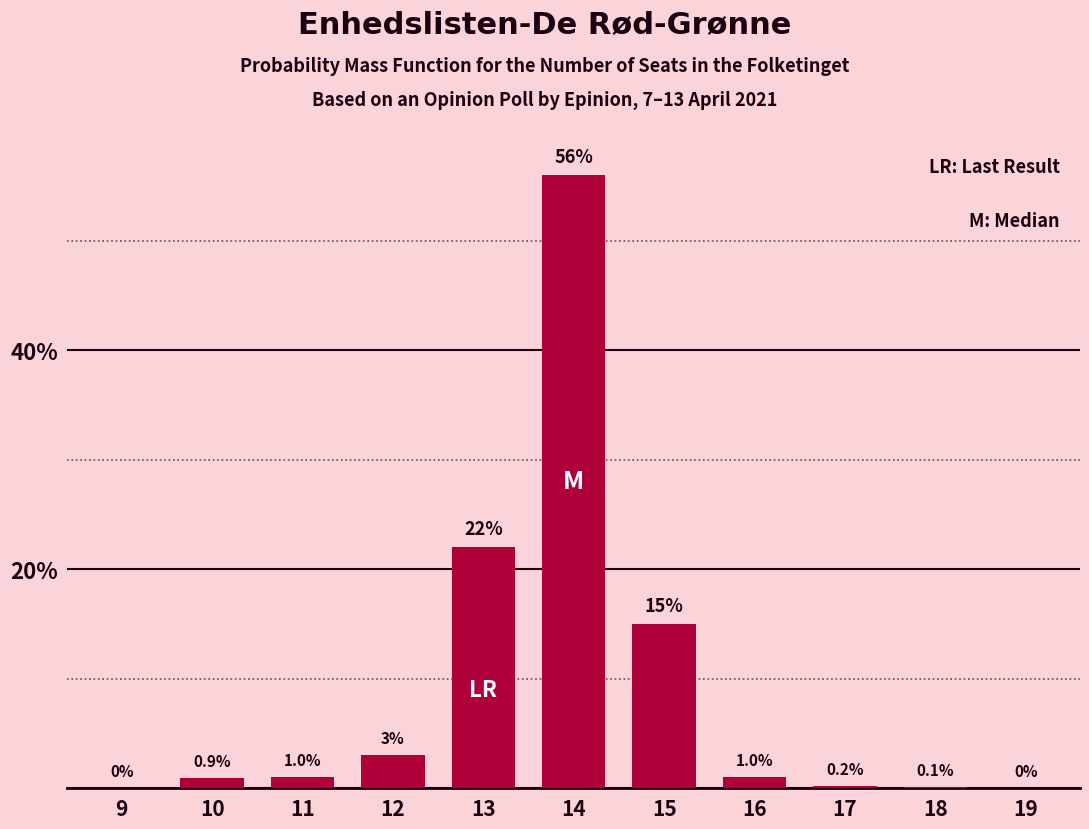

Reading left to right, what are all the values shown in this chart?

9=0.0	10=0.9	11=1.0	12=3.0	13=22.0	14=56.0	15=15.0	16=1.0	17=0.2	18=0.1	19=0.0